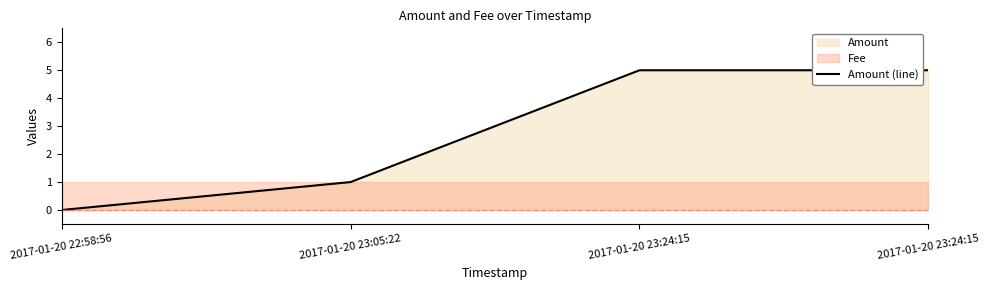

What is the approximate value at 2017-01-20 23:24:15?

5